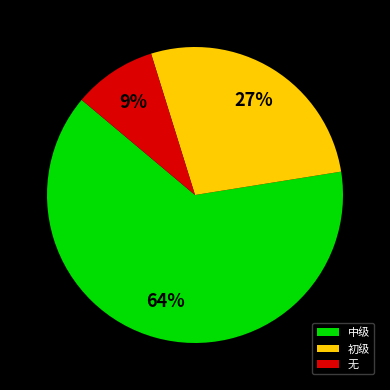

Which category accounts for the majority?

中级